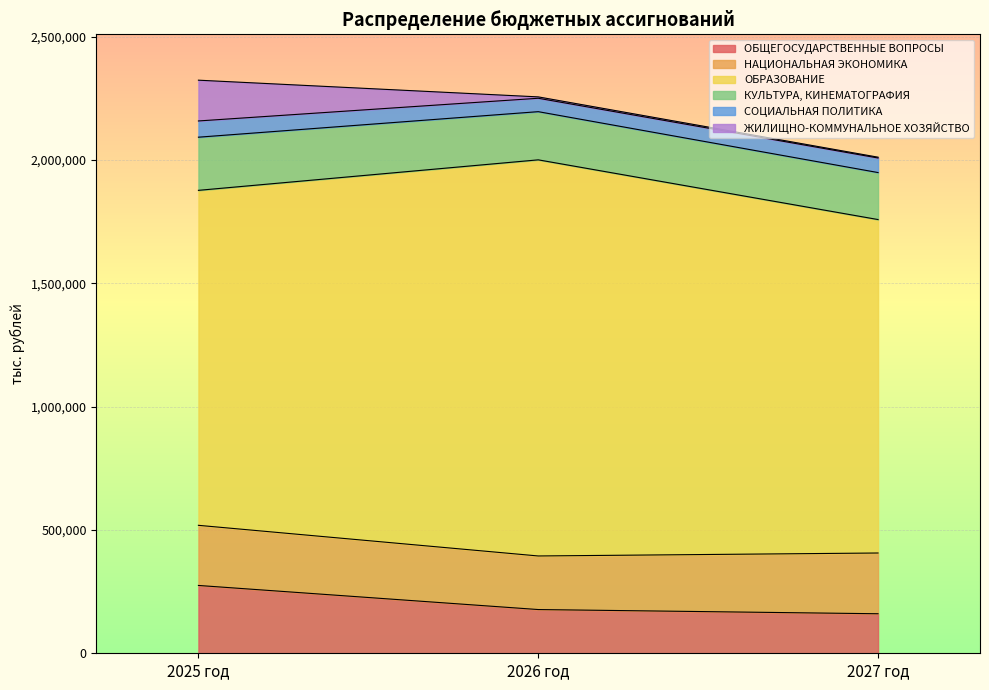

What position from the left is 2027 год?

3